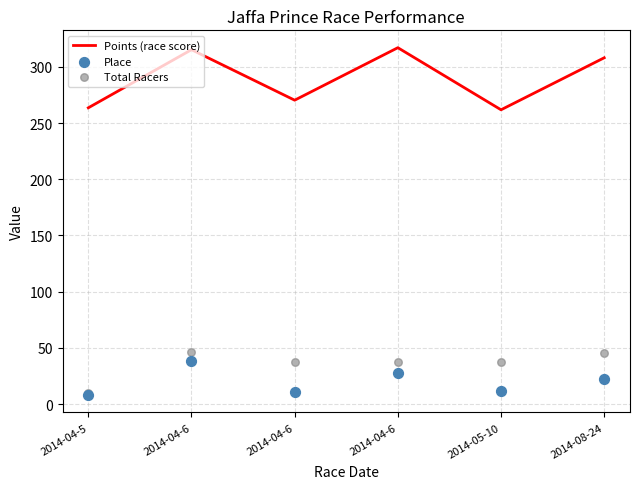

At how many categories does at least one series exceed 147?

6